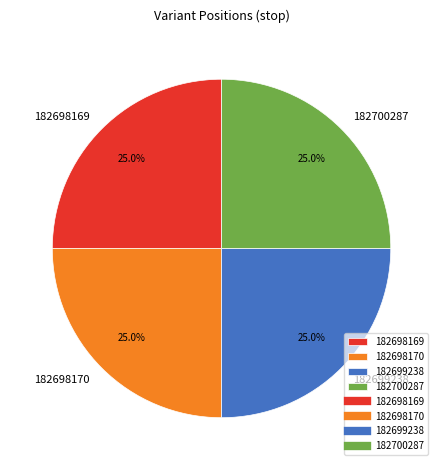

To the nearest percent, what is the combined percentage of 182698169 and 182698170?

50%